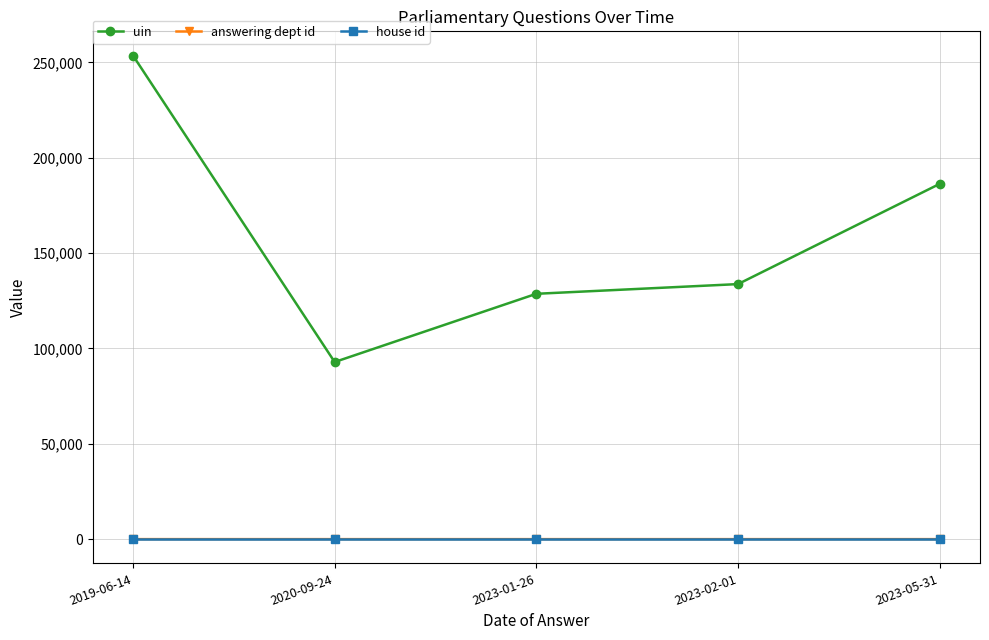

True or false: answering dept id and uin cross at least once.

False